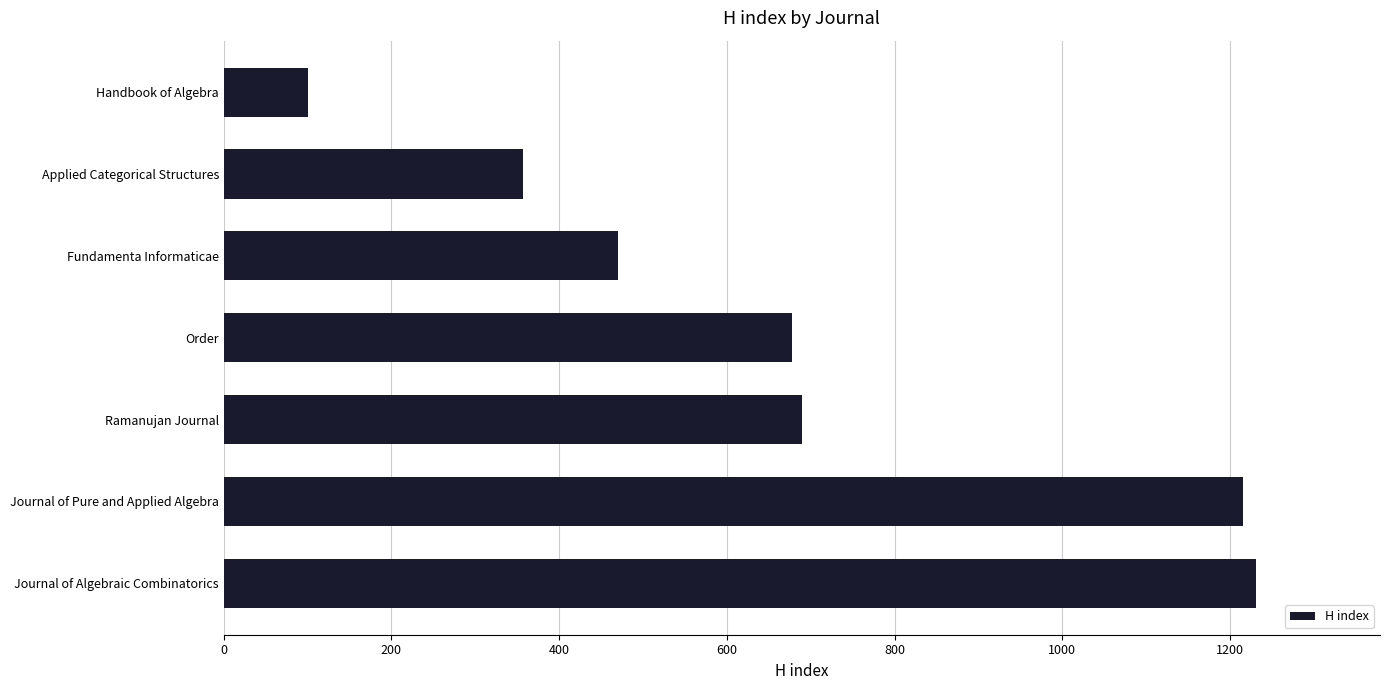

What is the average value?

677